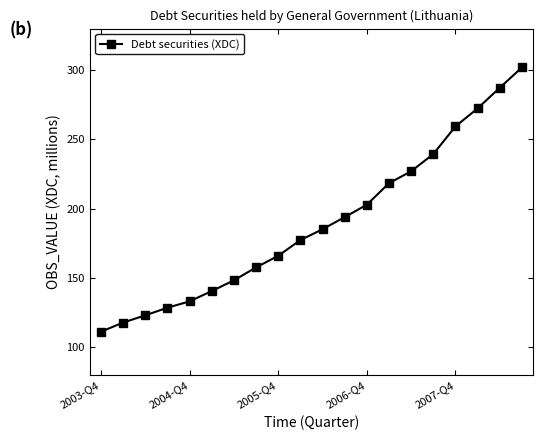

What is the value of the 11th point from the left?

185.1